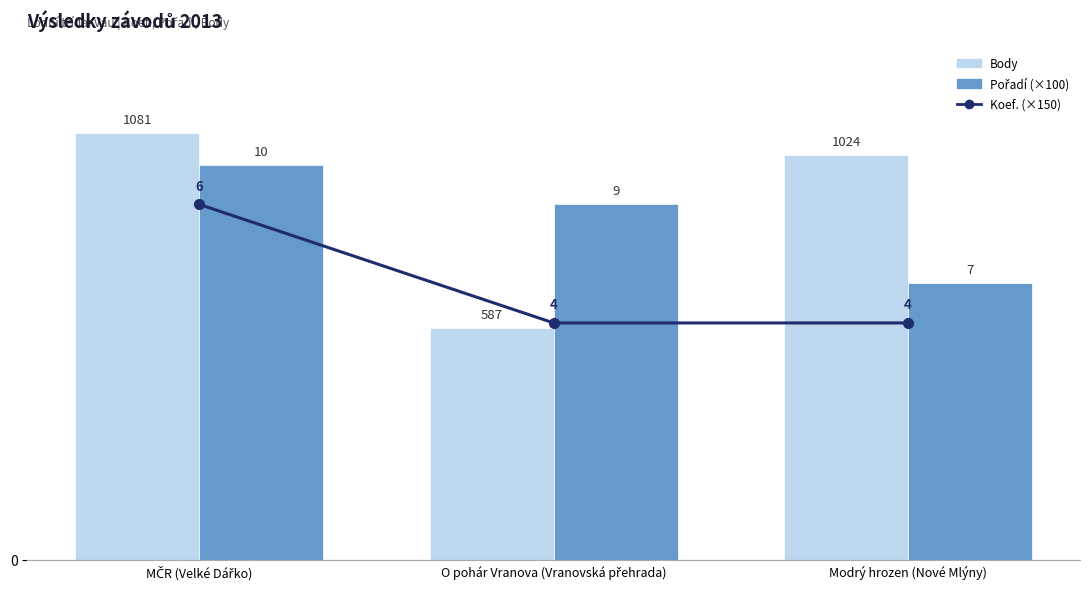

Is it true that Koef. (×150) equals 1598 at MČR (Velké Dářko)?

False